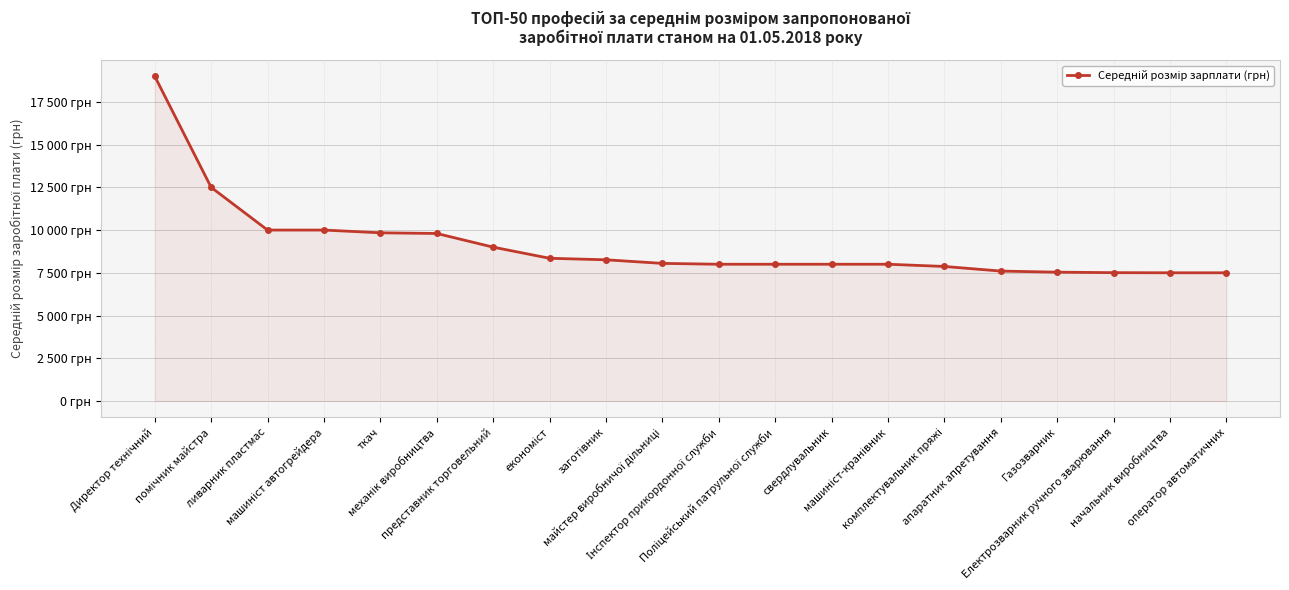

Where is the data nearest to the value 13250?

помічник майстра